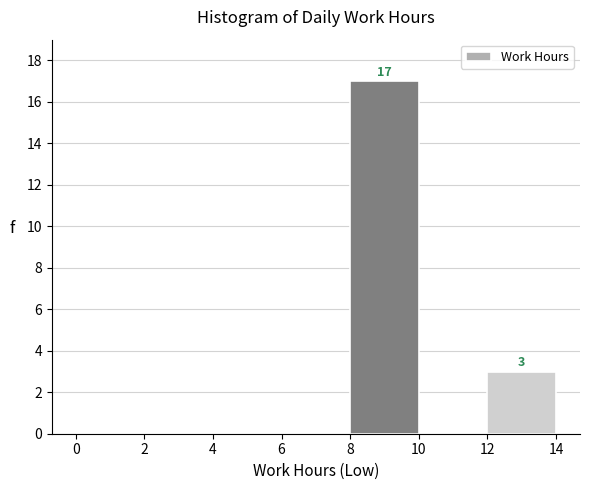

Over which range of the x-axis is the bar tallest?

8 to 10